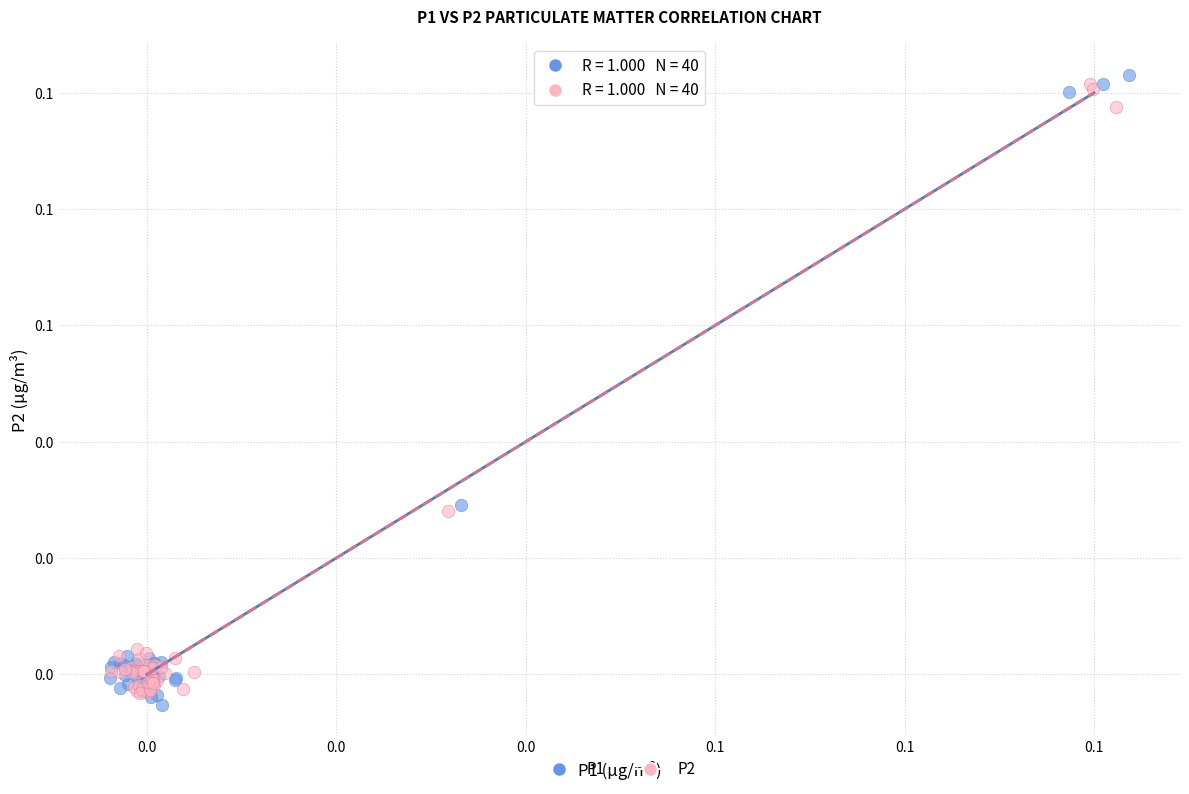

Which series reaches the minimum Y coordinate?

P1